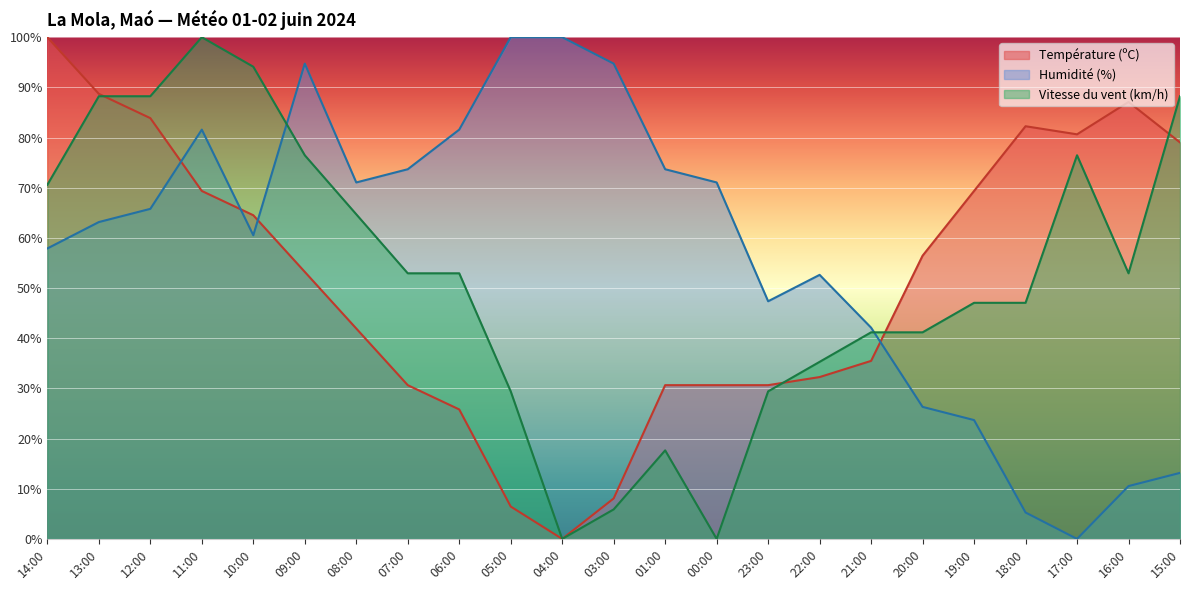

Rank the series by their maximum value, from lowest to highest.

Température (ºC), Humidité (%), Vitesse du vent (km/h)